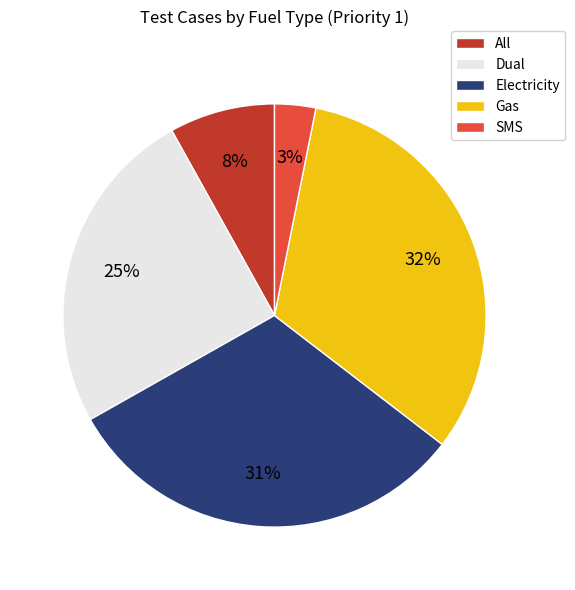

To the nearest percent, what is the difference between the All and Gas slice percentages?

24%